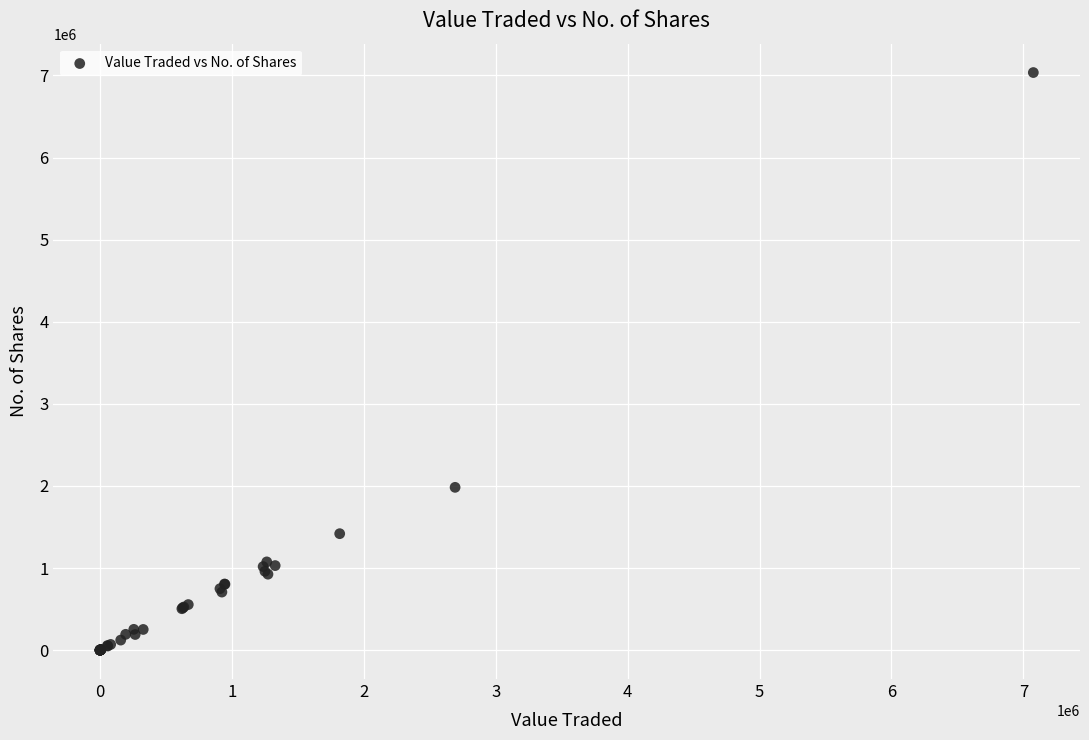

What Y value in the scatter plot is closest to 3517415?

1982913